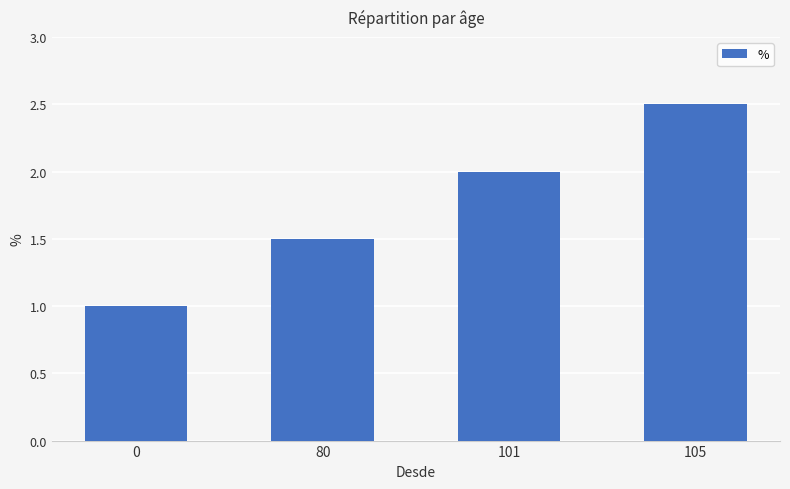

Is it true that the value at 105 is 2.5?

True